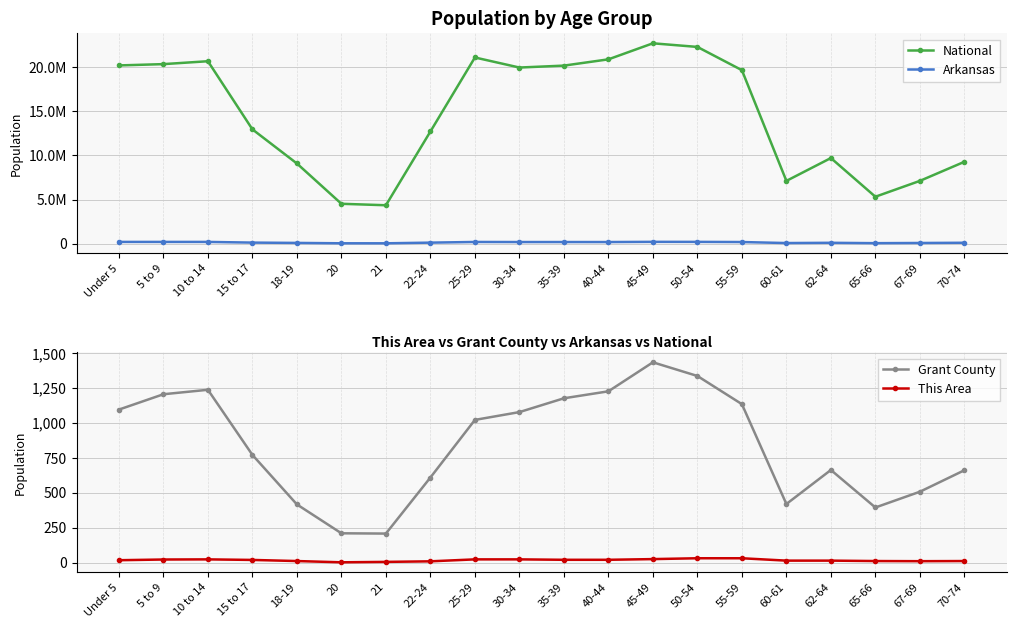

What is the label of the 10th point from the left?

30-34